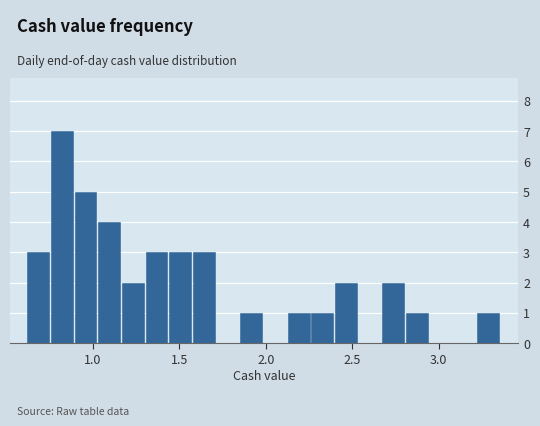

Around what value on the x-axis is the tallest bar? Give the approximate position of its centre, as read against the axis.

0.80